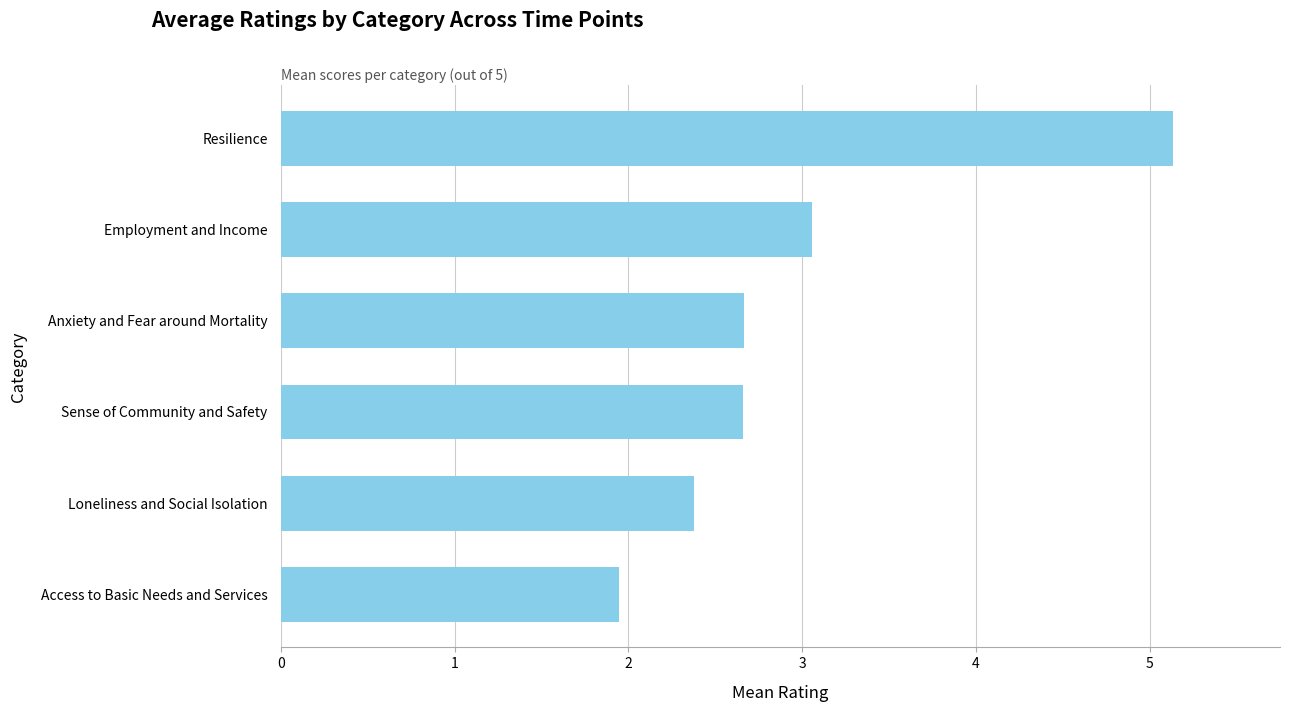

How many distinct data groups are displayed?

1